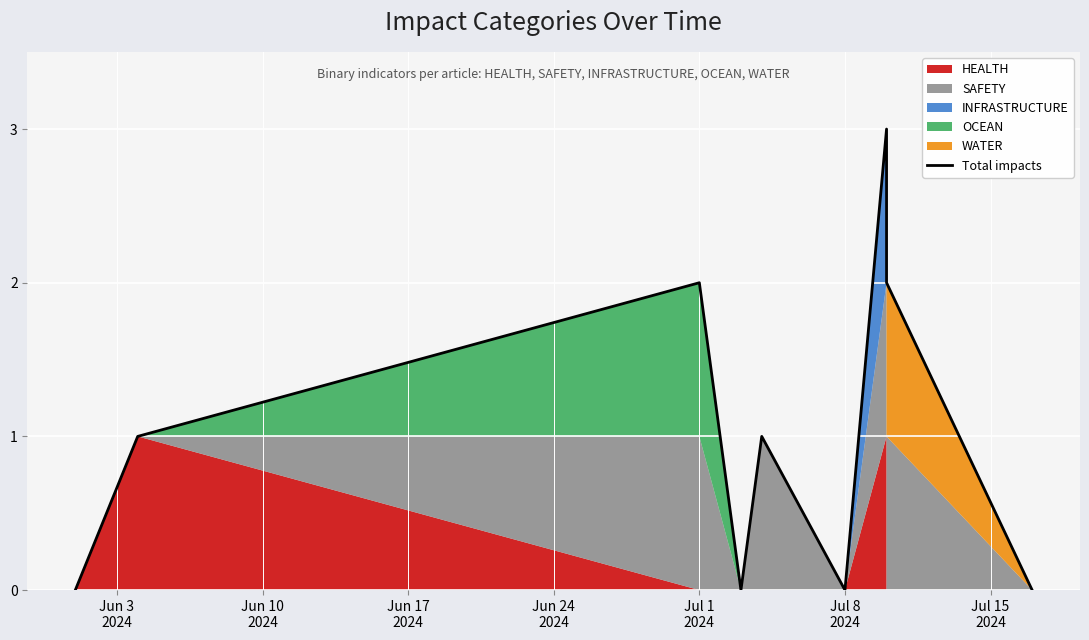

How many values are above zero?

5